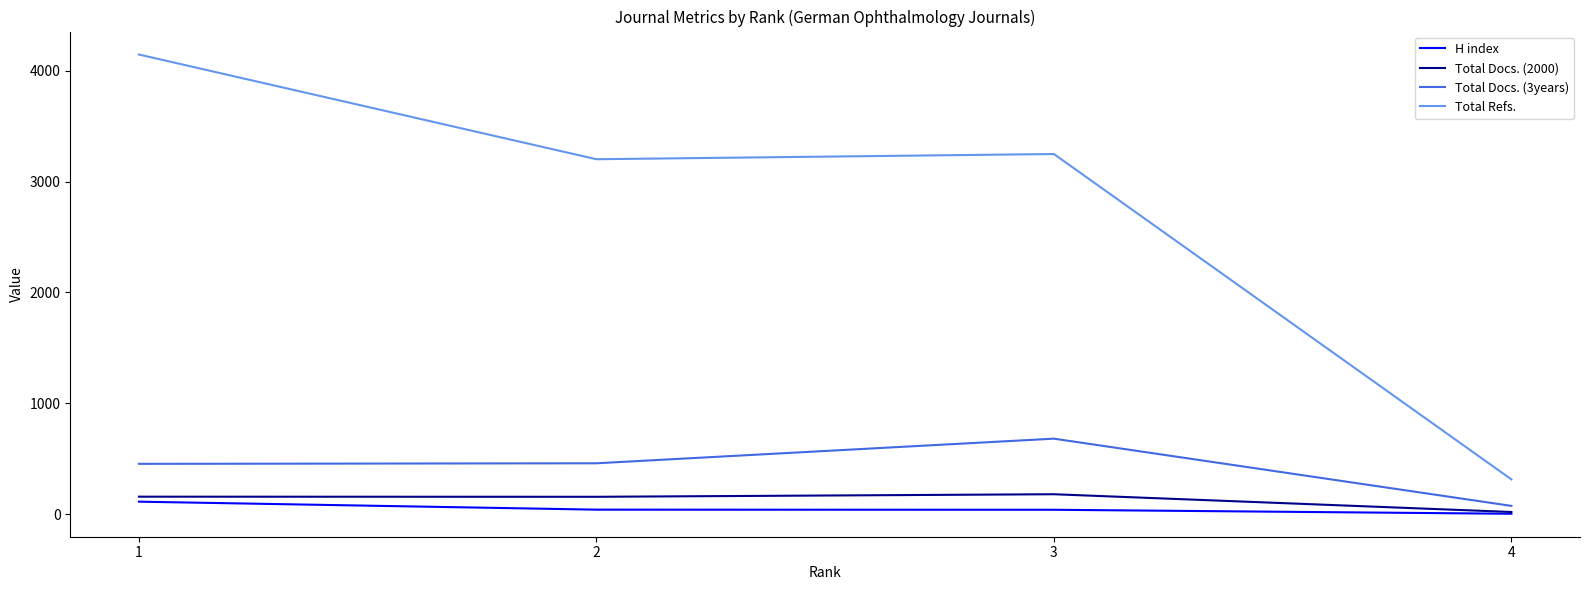

Is the value of Total Refs. at 1 greater than the value of Total Docs. (3years) at 4?

Yes